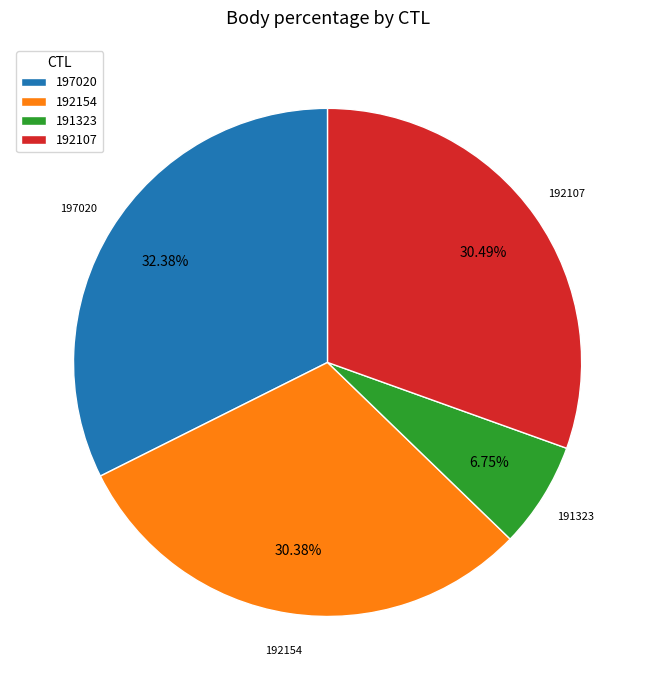

Approximately how many times larger is the value at 191323 compared to 192107?

0.2